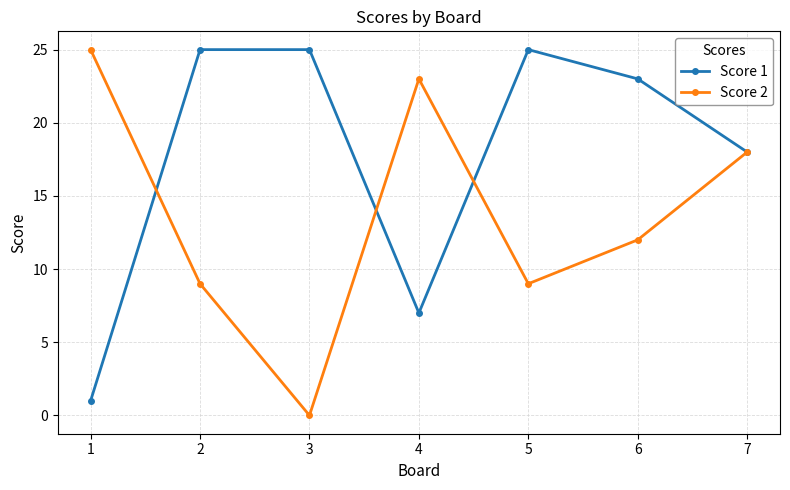

Is it true that Score 1 equals 3 at 4?

False